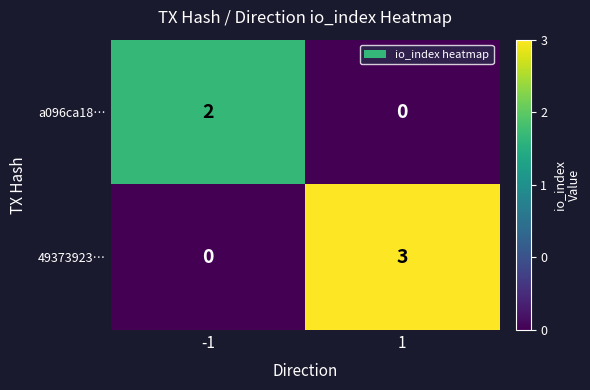

What is the greatest value displayed?

3